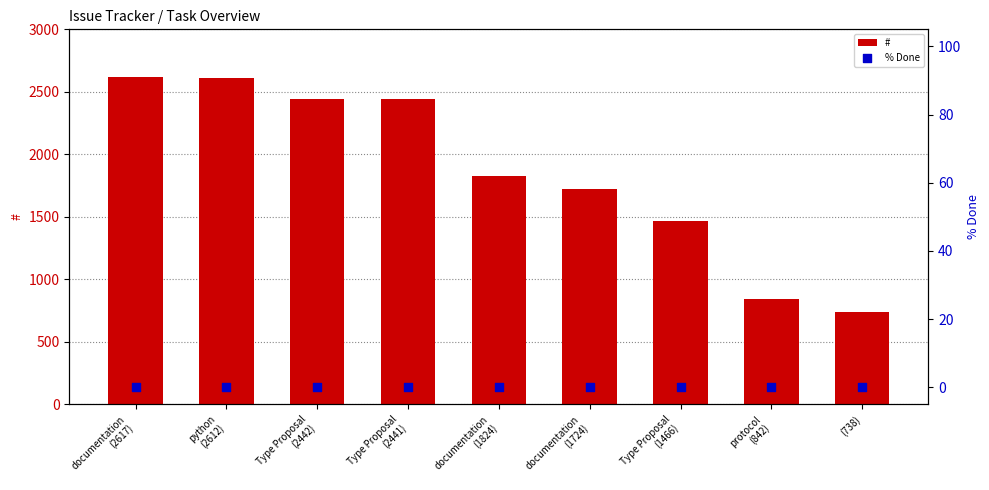

What is the total value across all series at python
(2612)?

2612